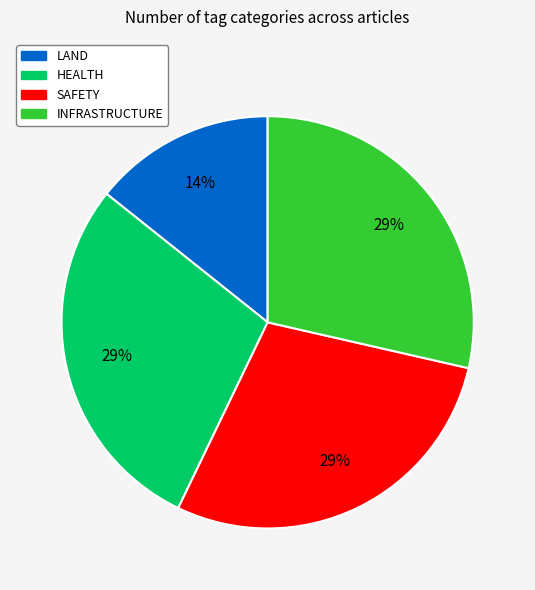

Is there a majority slice in this chart?

No